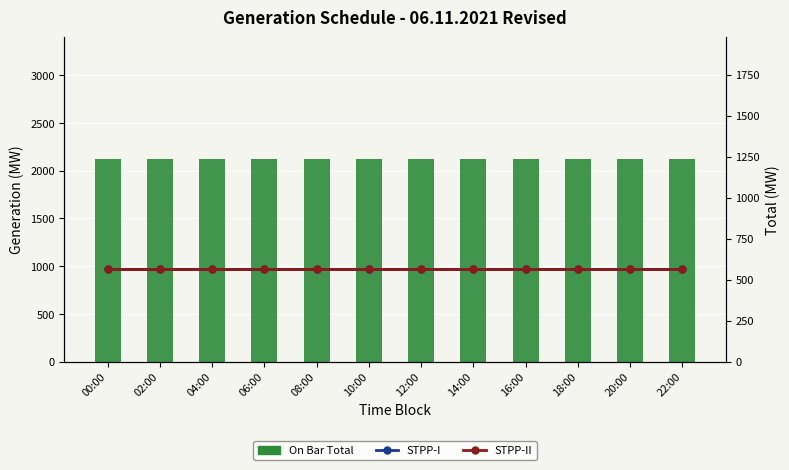

At how many categories does at least one series exceed 773?

12